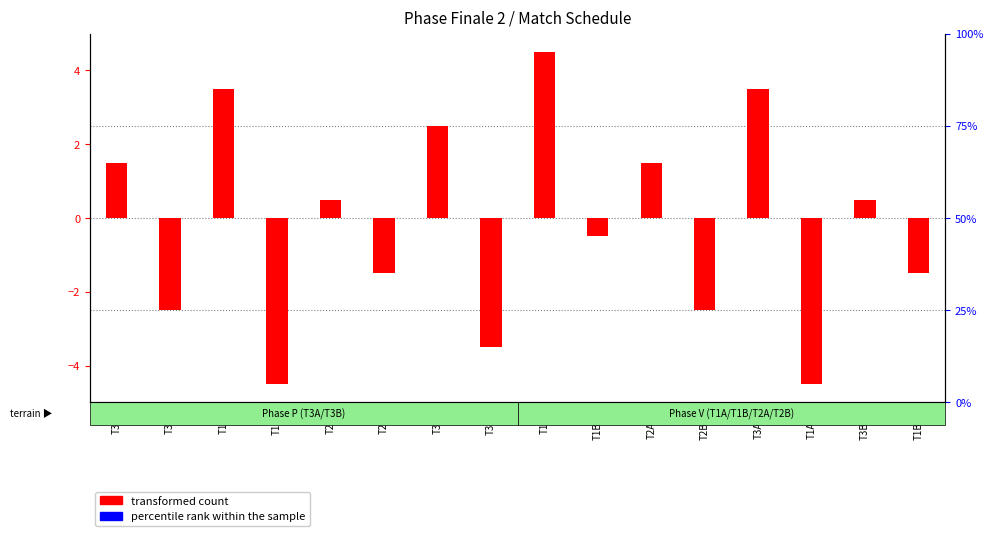

True or false: transformed count has a value of 1.6 at T1A-3.

False